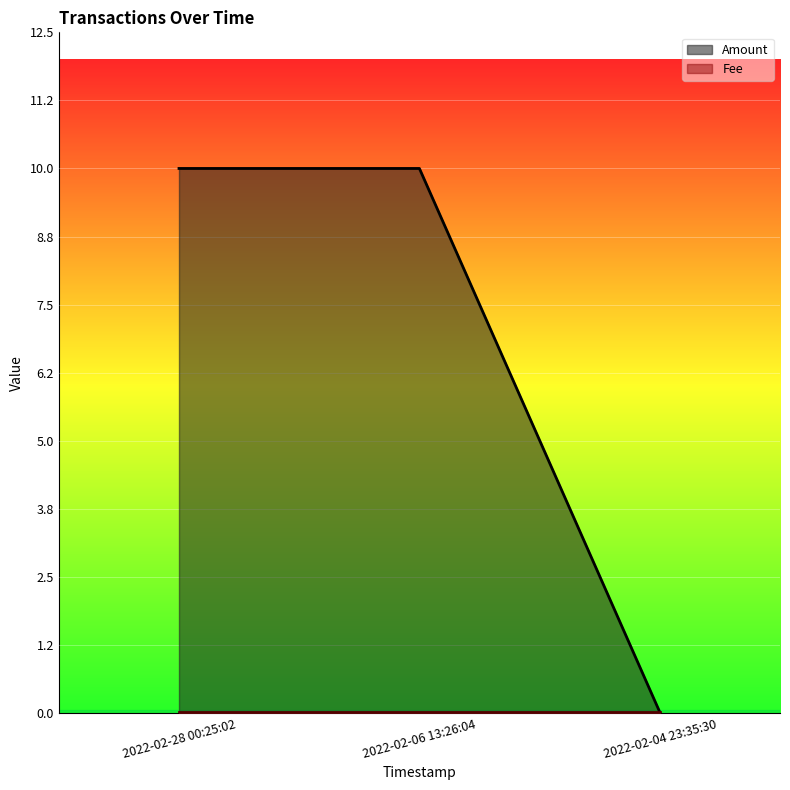

Reading left to right, what are all the values shown in this chart?

2022-02-28 00:25:02=10.0	2022-02-06 13:26:04=10.0	2022-02-04 23:35:30=0.0